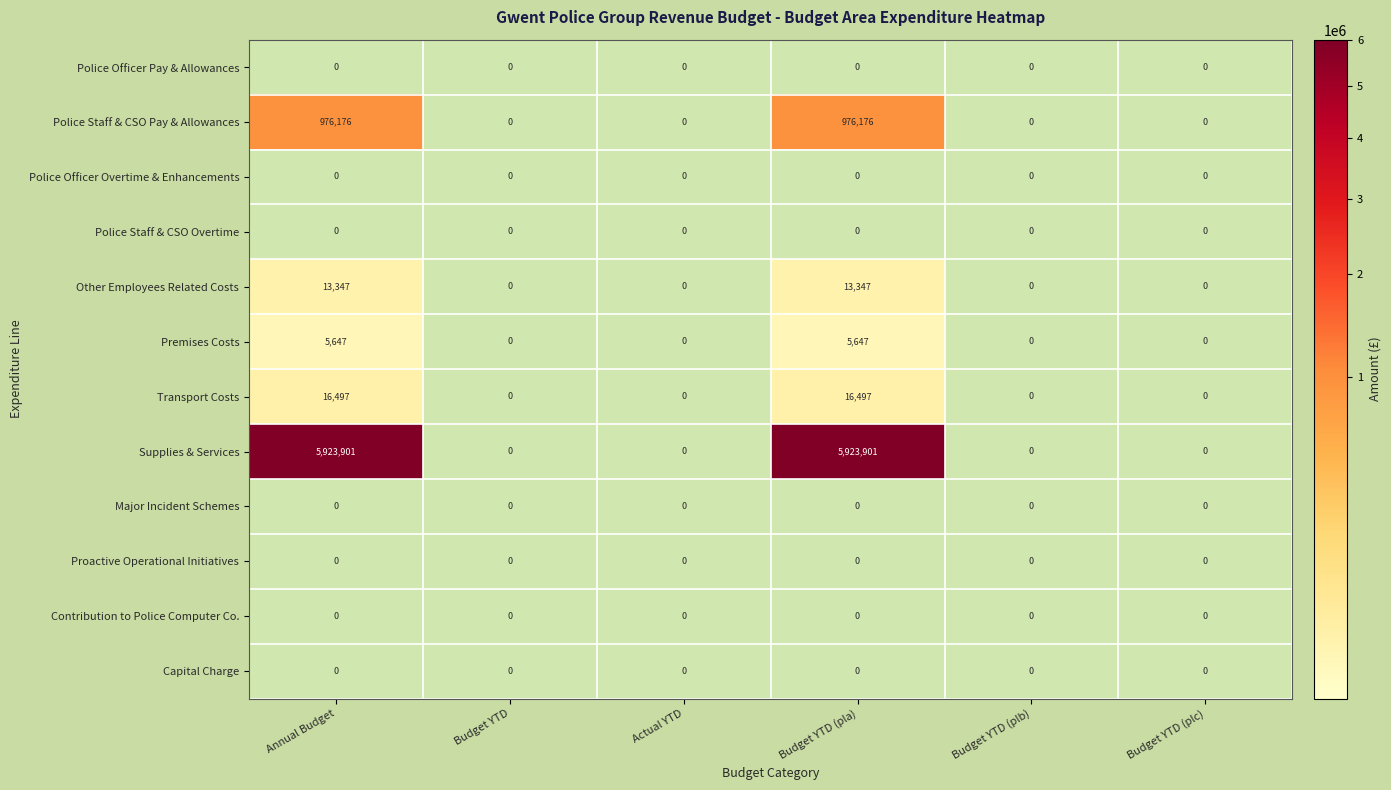

Is it true that Other Employees Related Costs equals 7961.9 at Budget YTD (pla)?

False